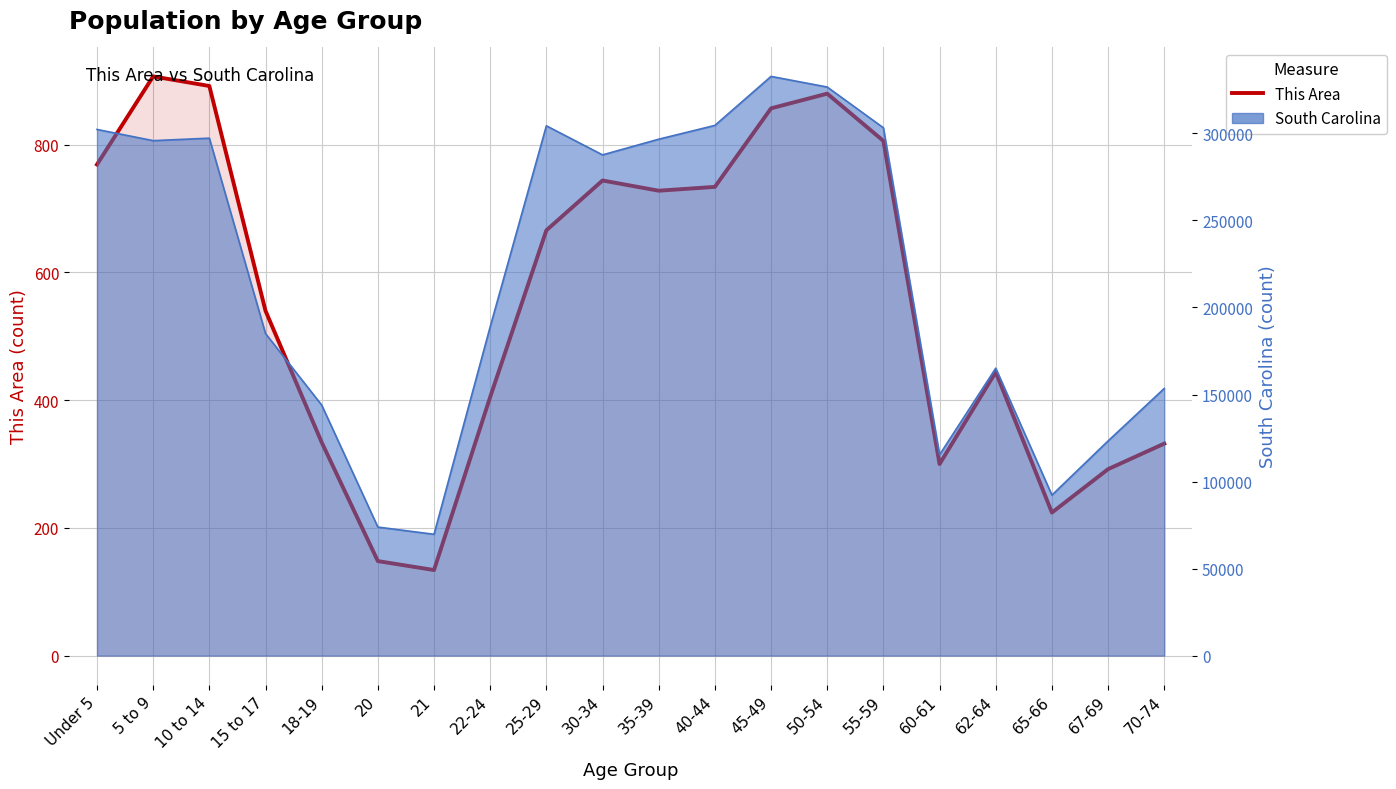

What is the value of the 17th point from the left?

444